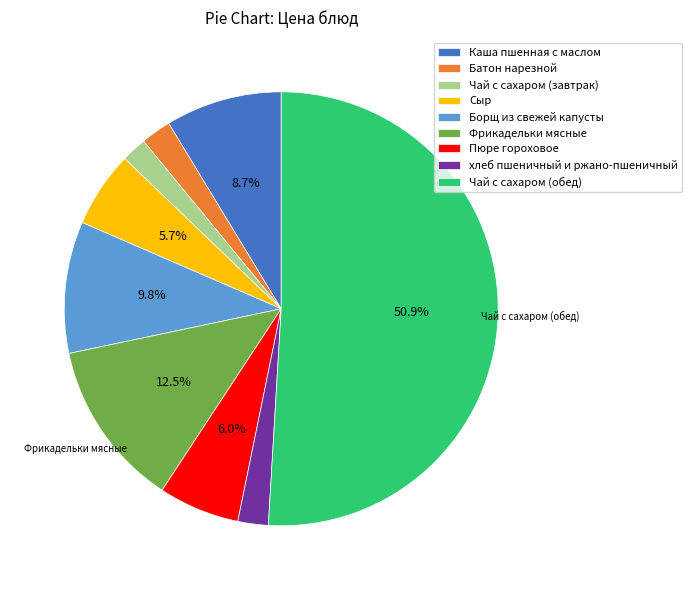

Count the number of slices in the pie.

9